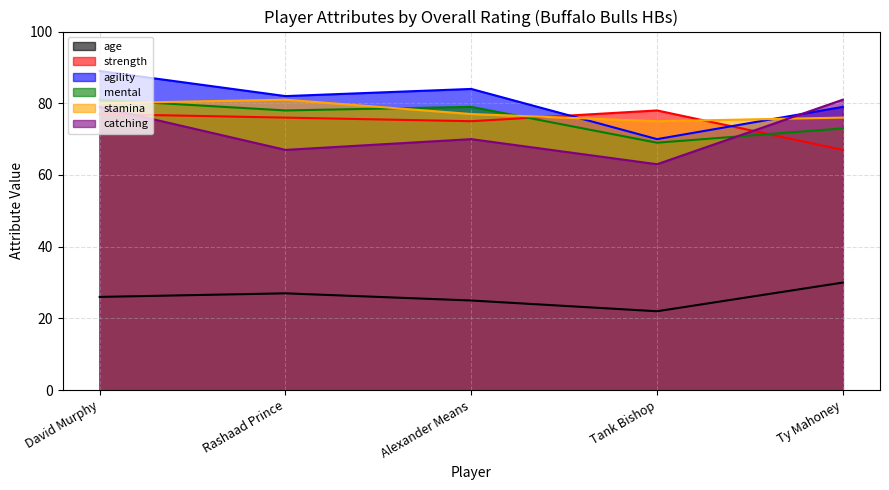

What is the average value of the mental series?

76